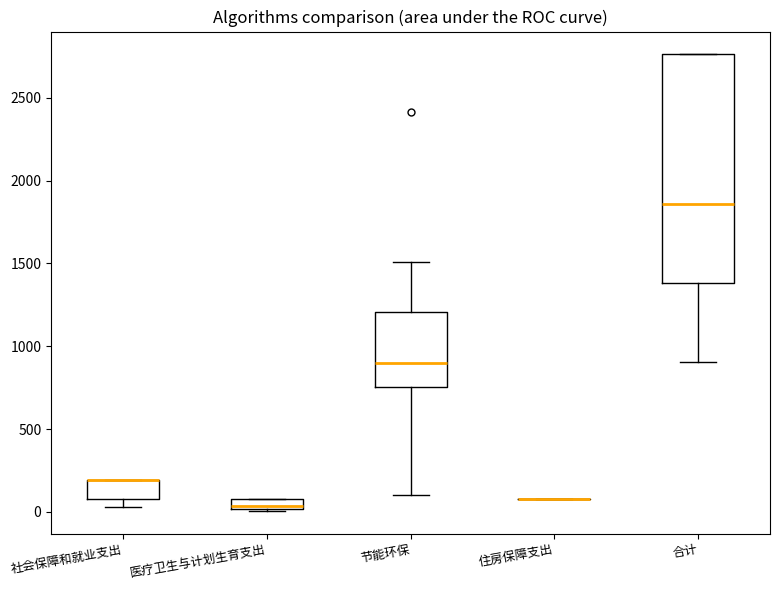

Where is the lower edge of the box for 社会保障和就业支出 on the y-axis? The values are not printed on the chart, so give them approximately, as read against the axis.

100